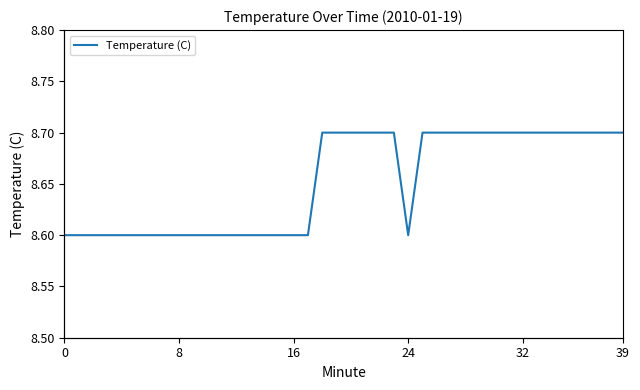

Is it true that the value at 36 is 11.9?

False